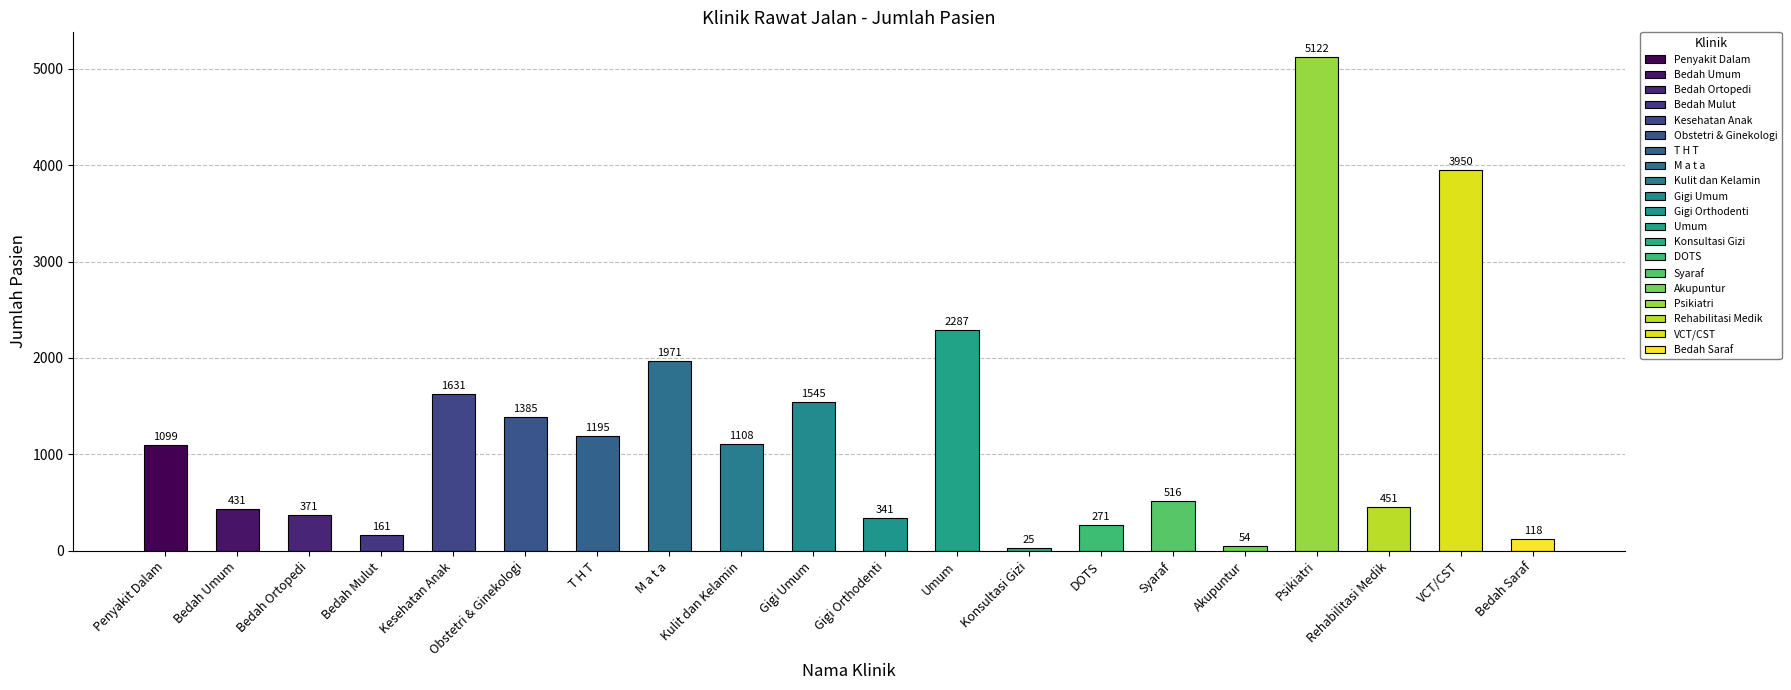

What is the greatest value displayed?

5122